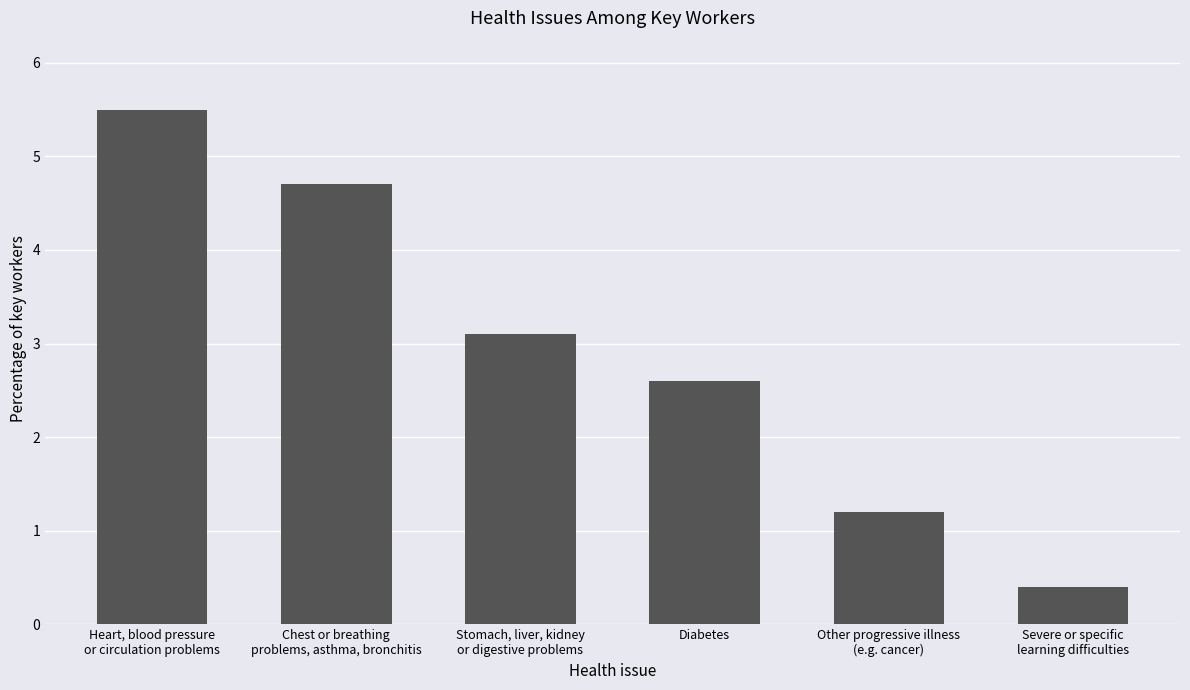

At which category does the chart reach its peak across all series?

Heart, blood pressure
or circulation problems